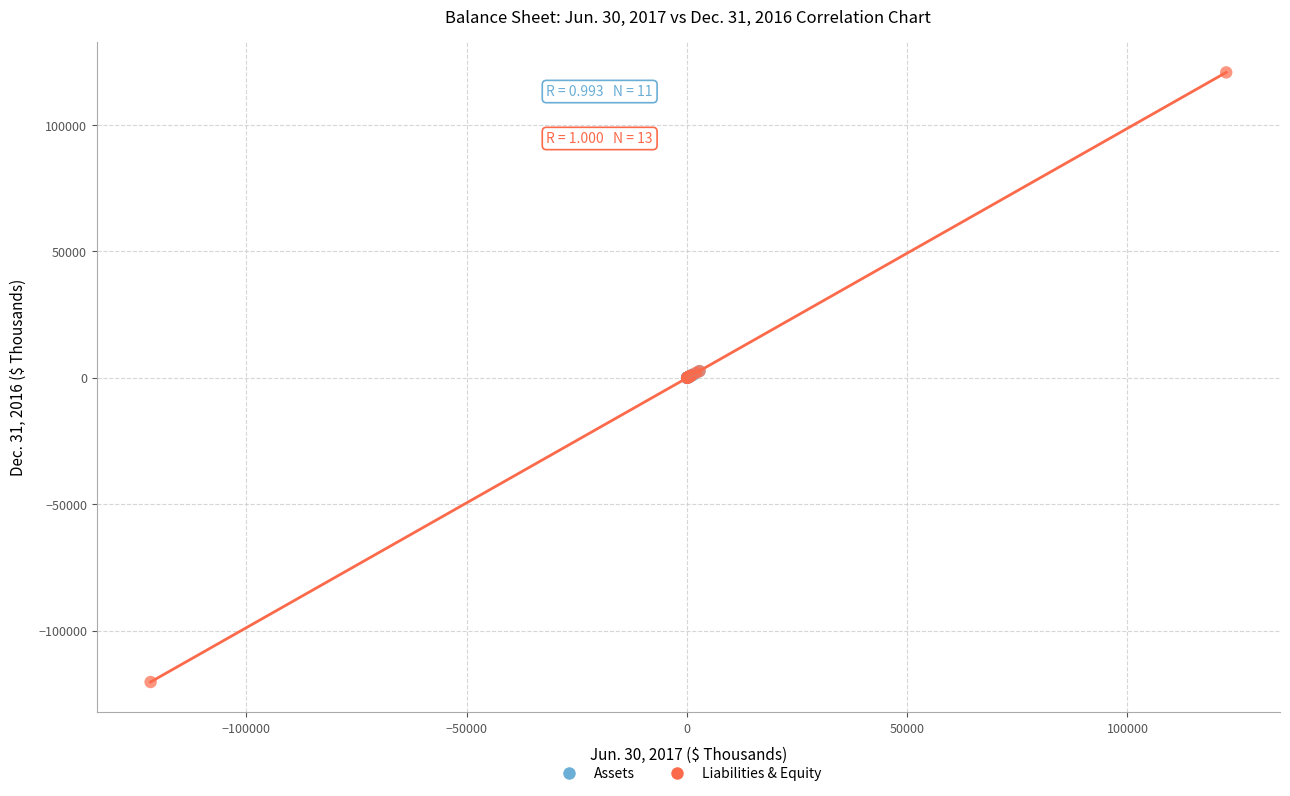

Which series contains the lowest Y value?

Liabilities & Equity